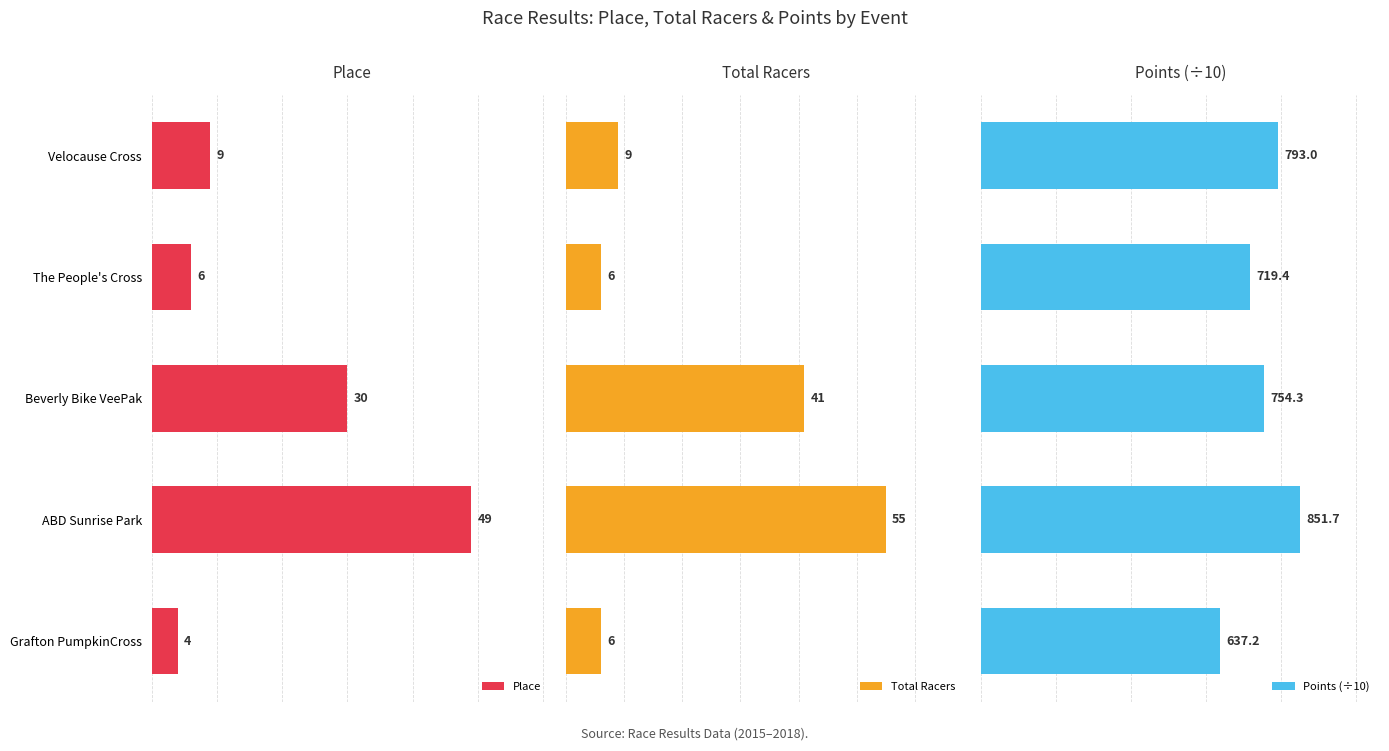

What is the value of the Total Racers bar at the 3rd from the left?

41.0